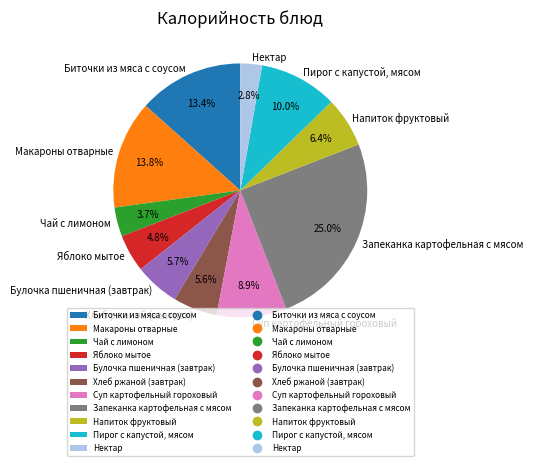

Rank the categories by value from highest to lowest.

Запеканка картофельная с мясом, Макароны отварные, Биточки из мяса с соусом, Пирог с капустой, мясом, Суп картофельный гороховый, Напиток фруктовый, Булочка пшеничная (завтрак), Хлеб ржаной (завтрак), Яблоко мытое, Чай с лимоном, Нектар